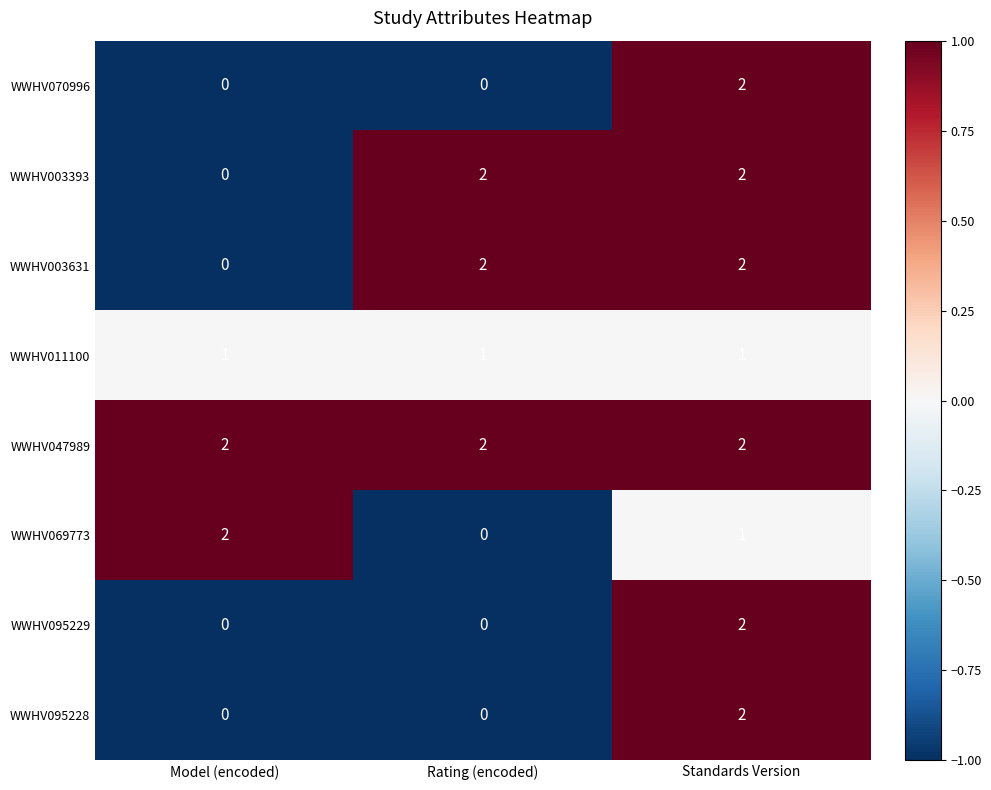

What is the spread (max minus min) of values at Rating (encoded)?

2